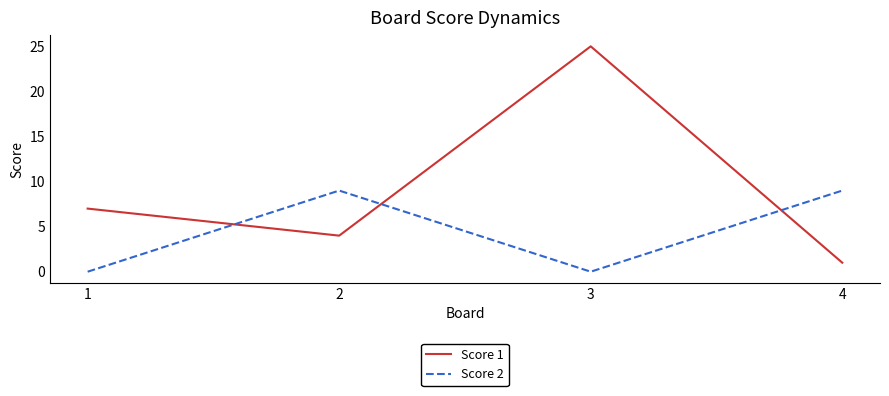

How many times do Score 2 and Score 1 cross each other?

3